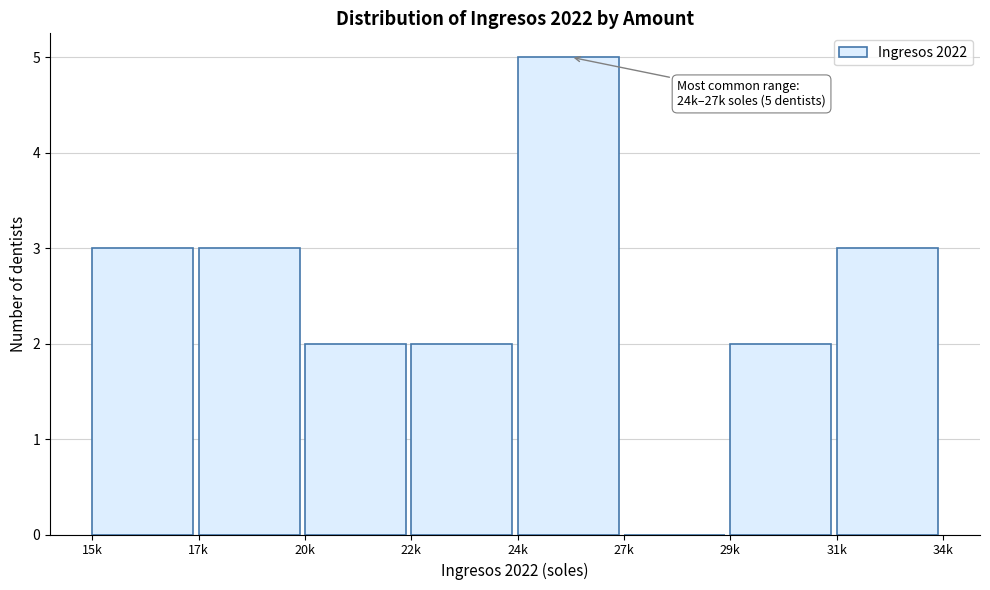

Reading right to left, list all the values displayed in this chart.

31k=3	29k=2	27k=0	24k=5	22k=2	20k=2	17k=3	15k=3